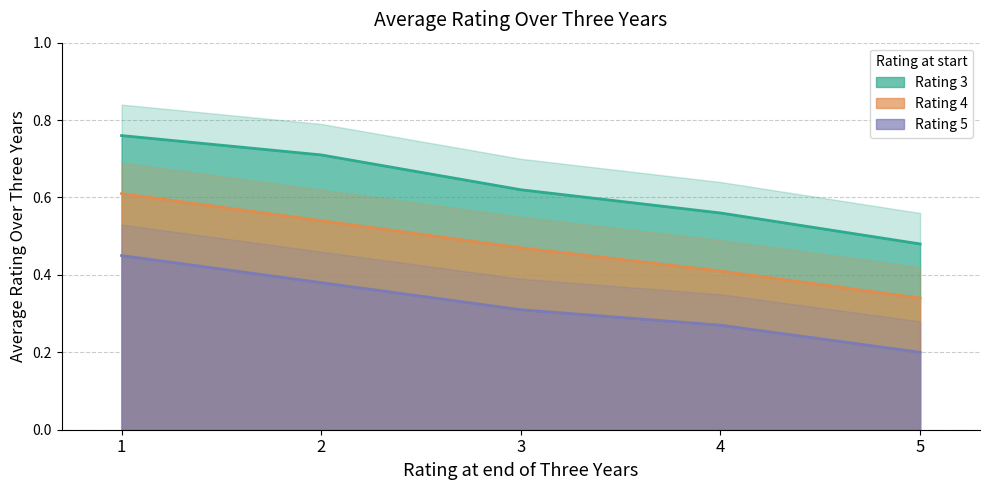

What is the greatest value displayed?

0.8